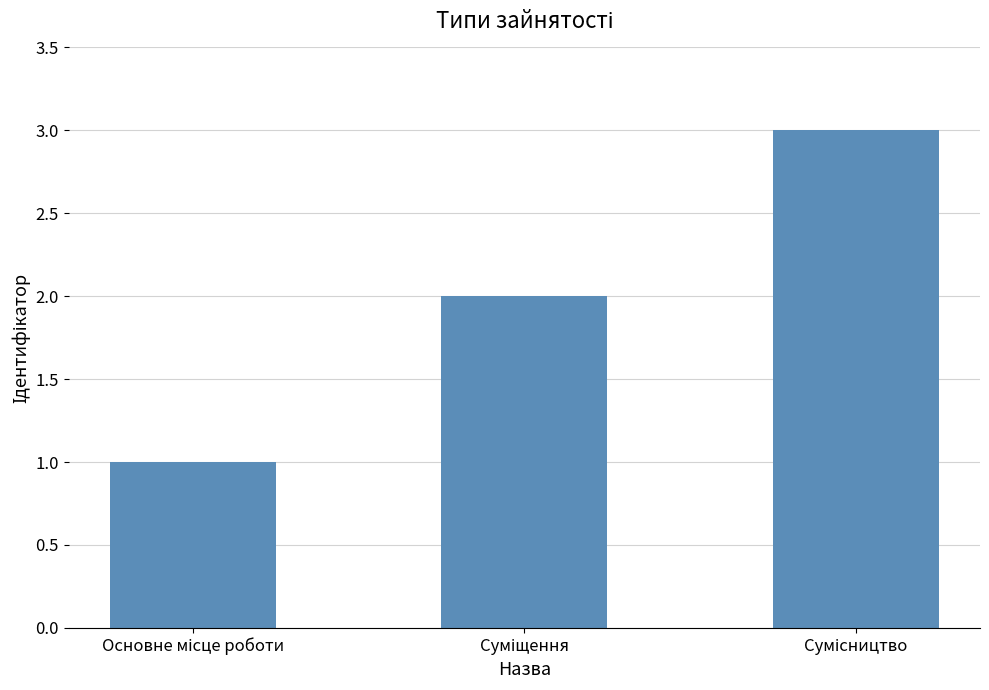

Does the chart contain any negative values?

No